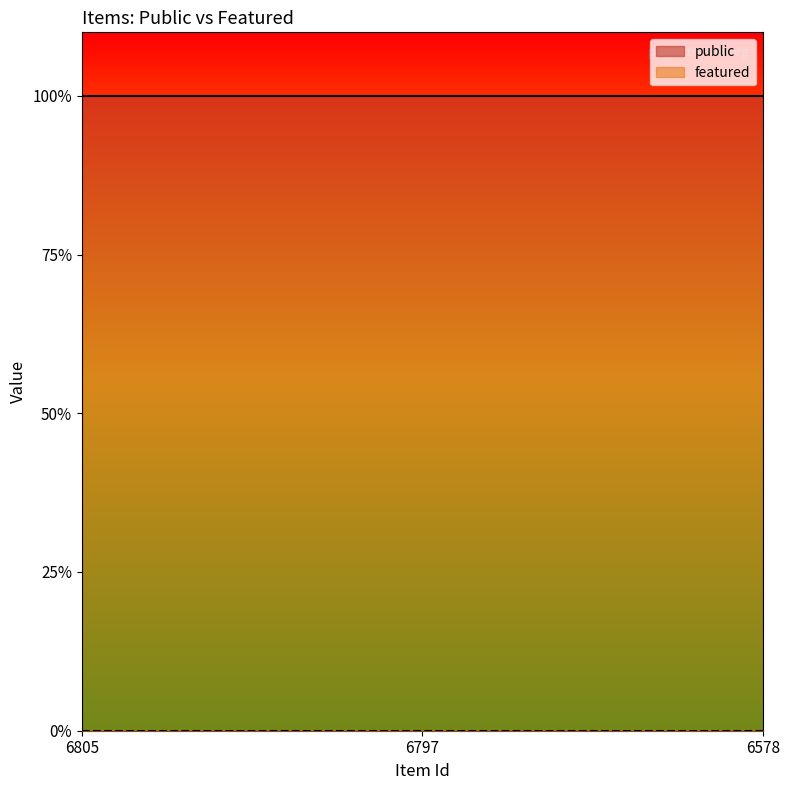

Which series has the largest total across all categories?

public